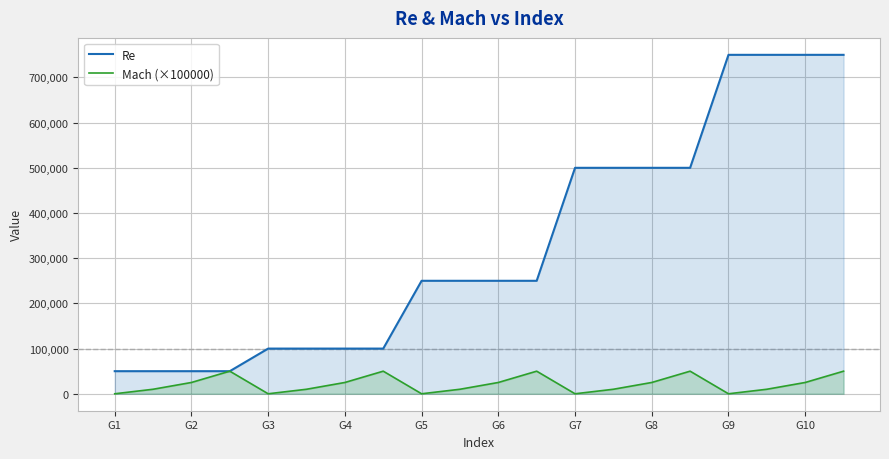

Which series has the largest total across all categories?

Re